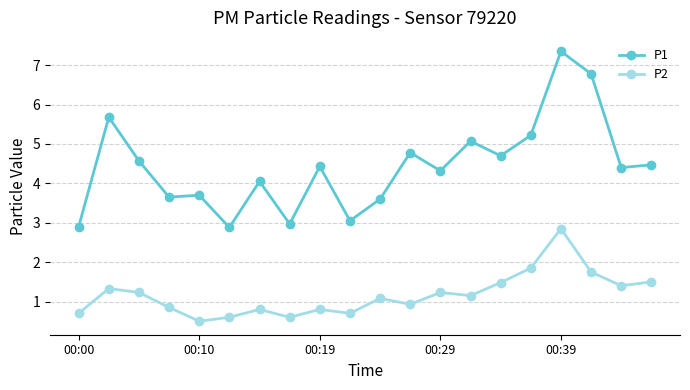

List the series in order of their overall mean, lowest first.

P2, P1